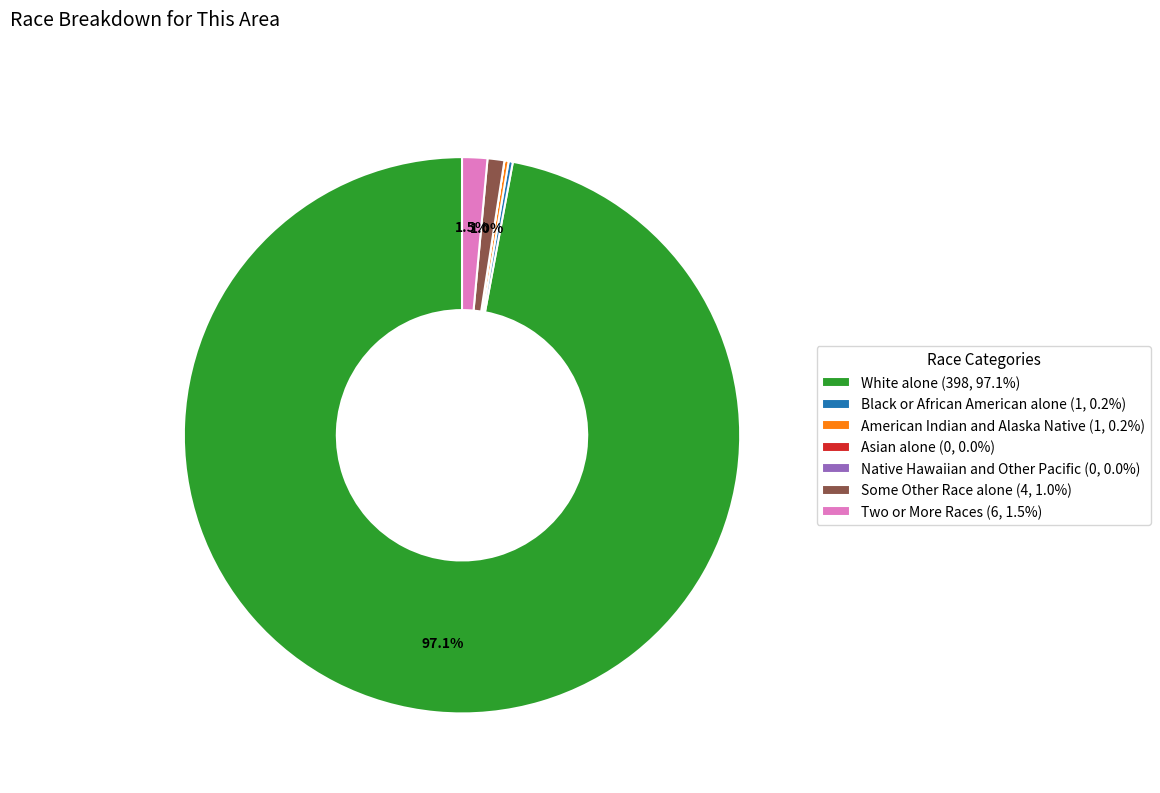

Does any single category account for the majority?

Yes